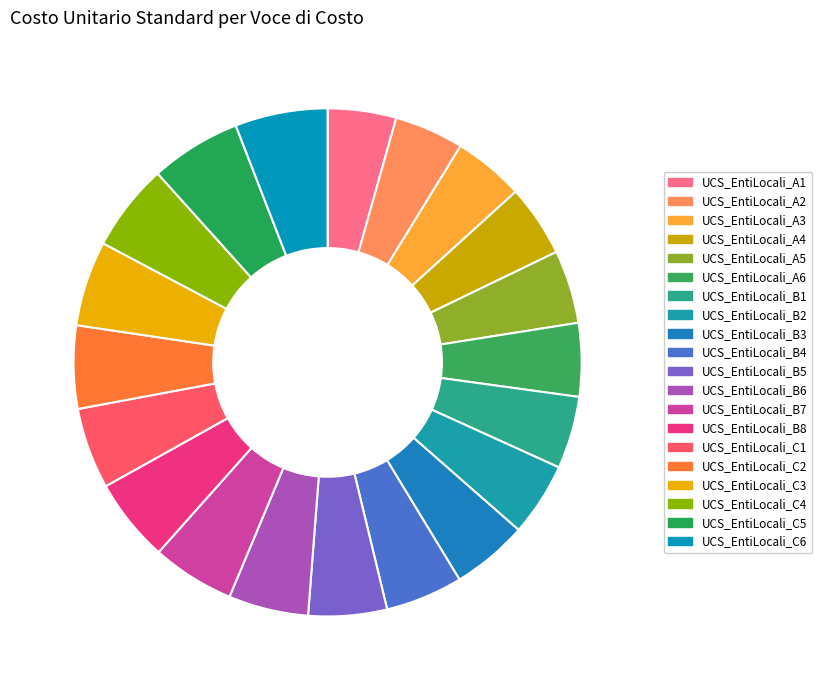

Which category has the smallest portion of the pie?

UCS_EntiLocali_A1